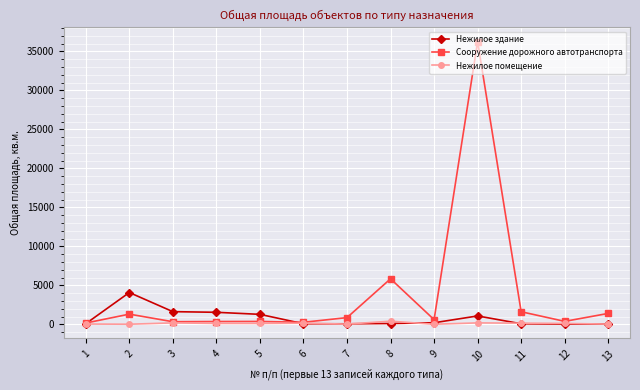

Which series has the largest range (max minus min)?

Сооружение дорожного автотранспорта